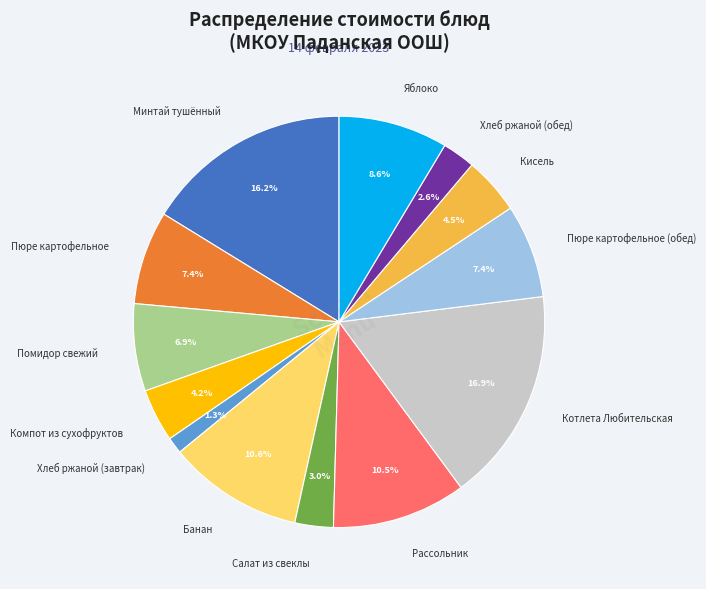

To the nearest percent, what is the difference between the largest and smallest slice percentages?

16%